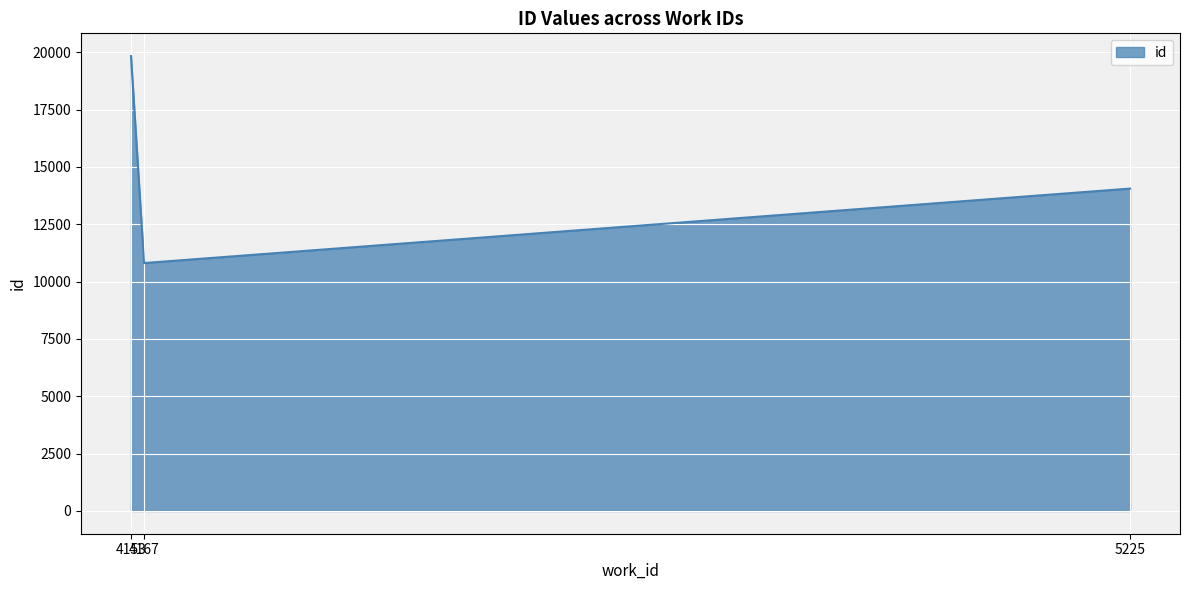

What is the sum of all values?

44698